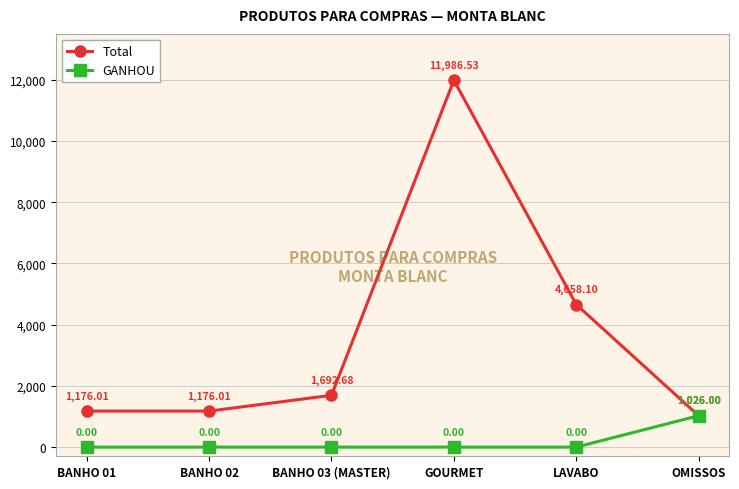

Is it true that GANHOU equals 0.0 at GOURMET?

True